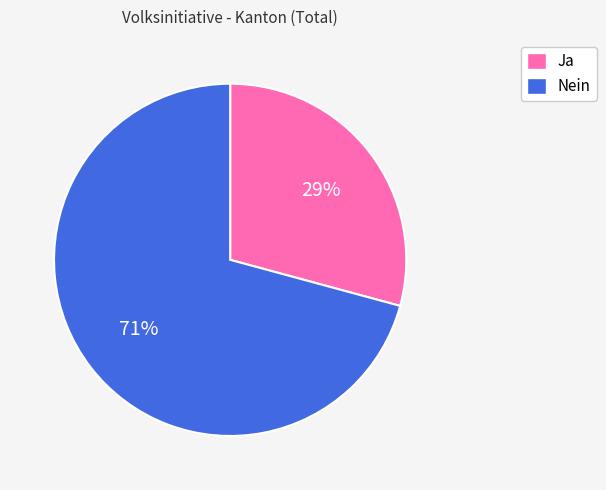

The Ja slice represents 24% of the pie. True or false?

False